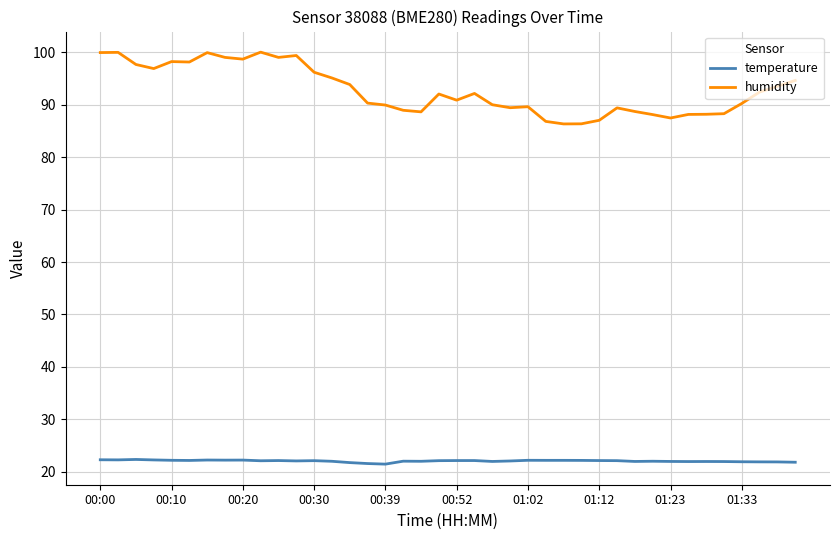

Which series has the largest total across all categories?

humidity